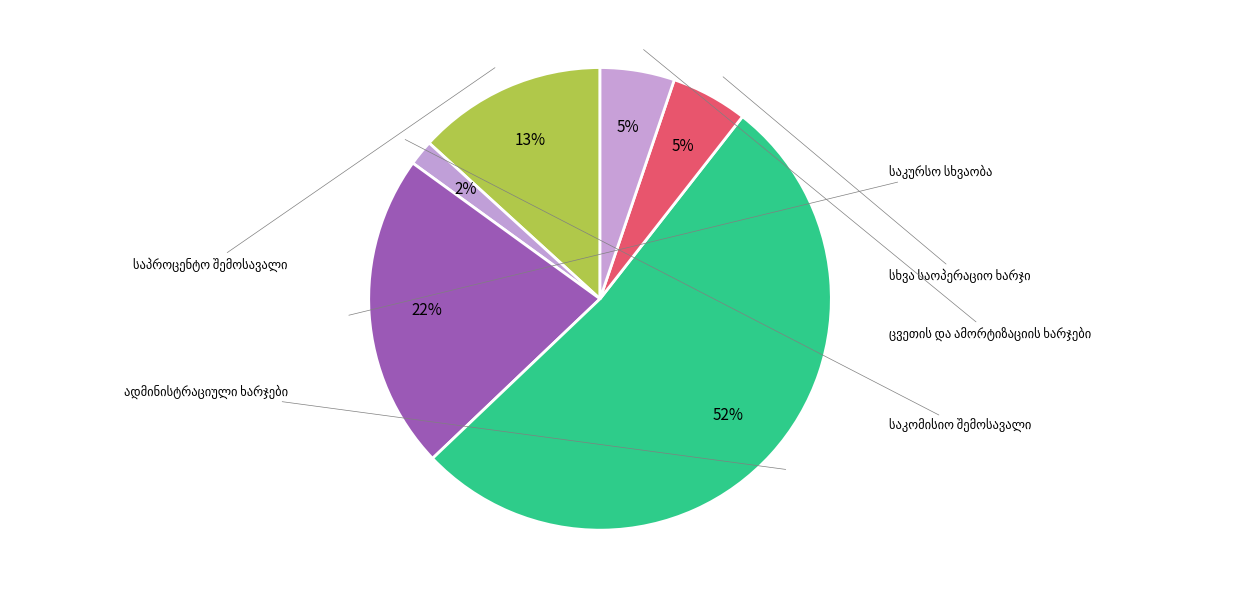

Is there a majority slice in this chart?

Yes